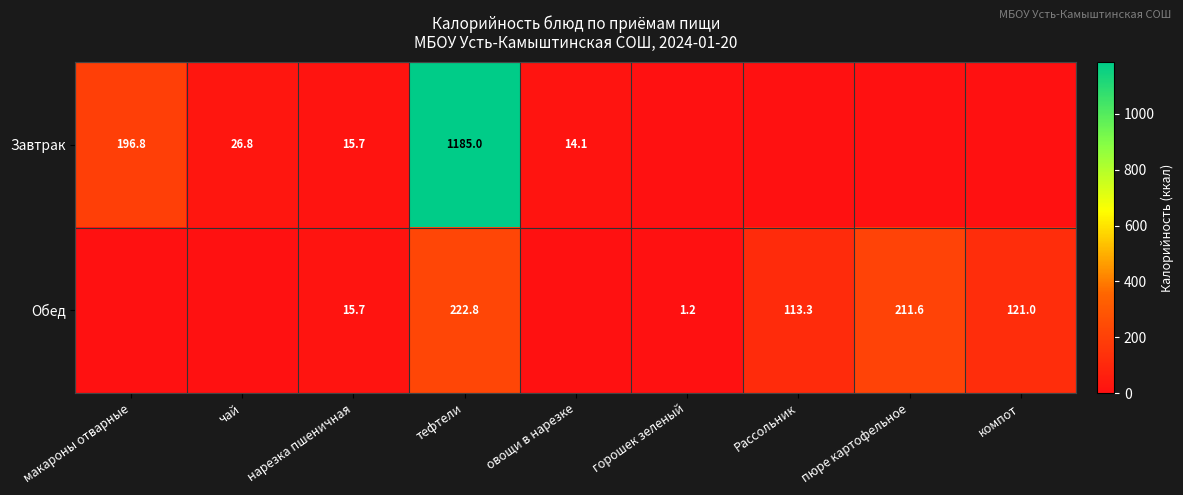

What is the total value across all series at чай?

26.8